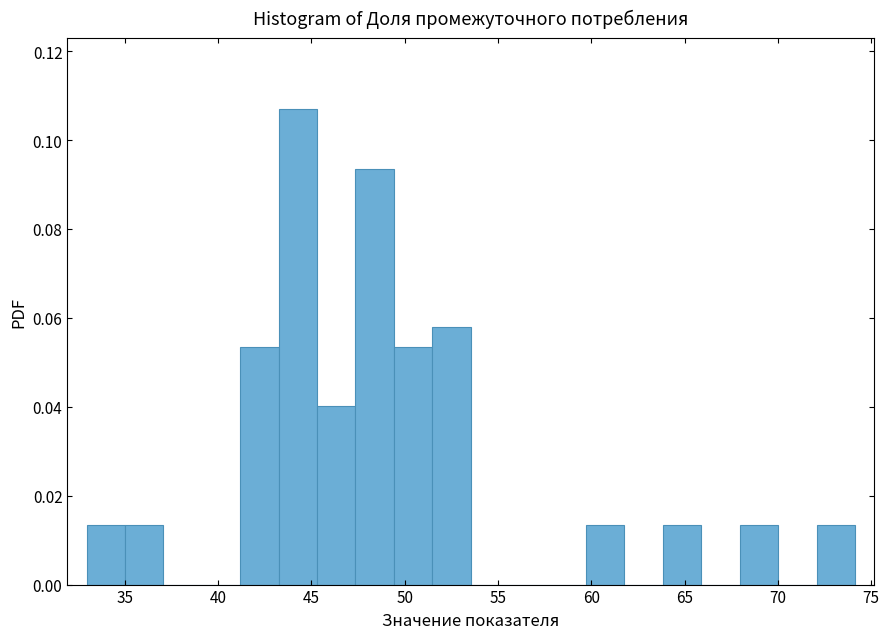

Which range on the x-axis has the tallest bar?

43.0 to 45.5